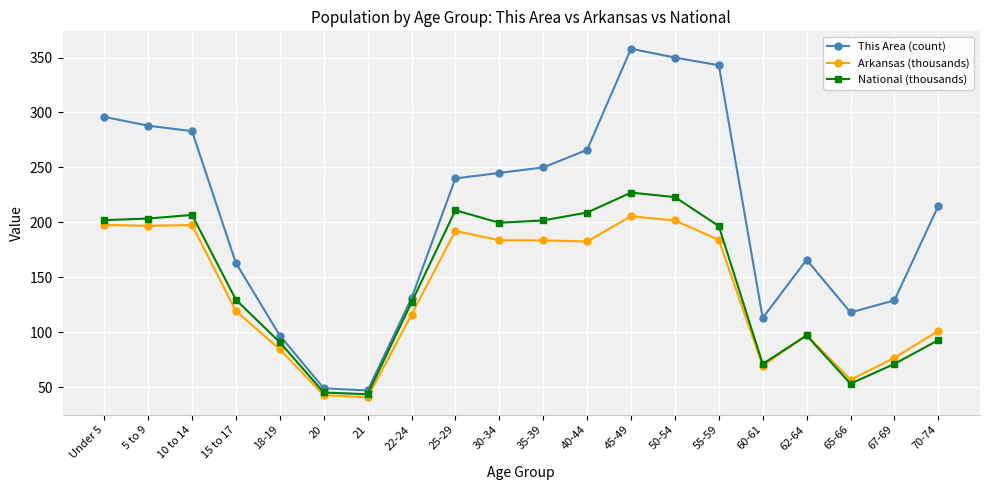

What position from the right is 67-69?

2